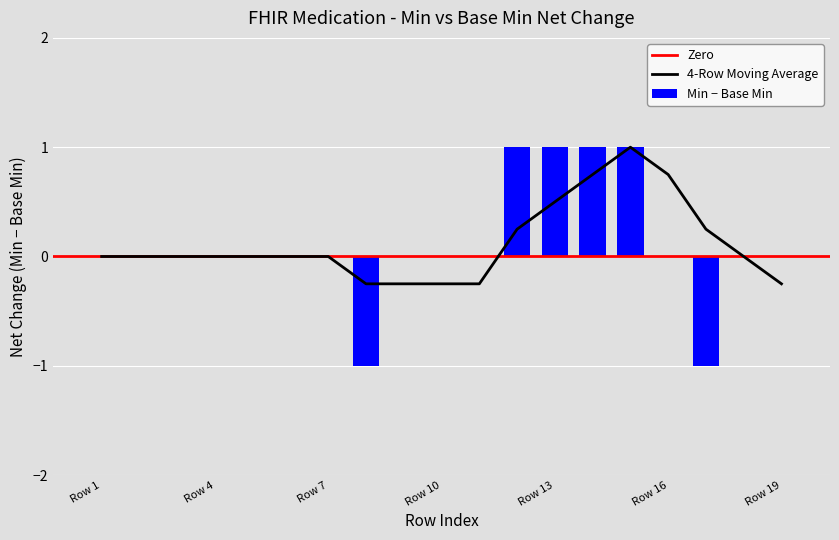

True or false: Min − Base Min has a value of 1 at Row 4.

False